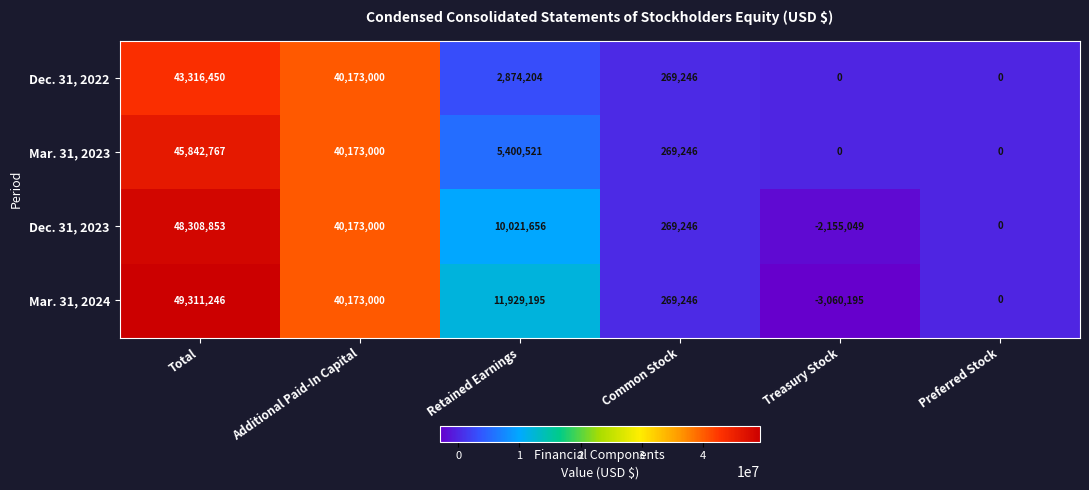

What is the total value across all series at Retained Earnings?

30225576